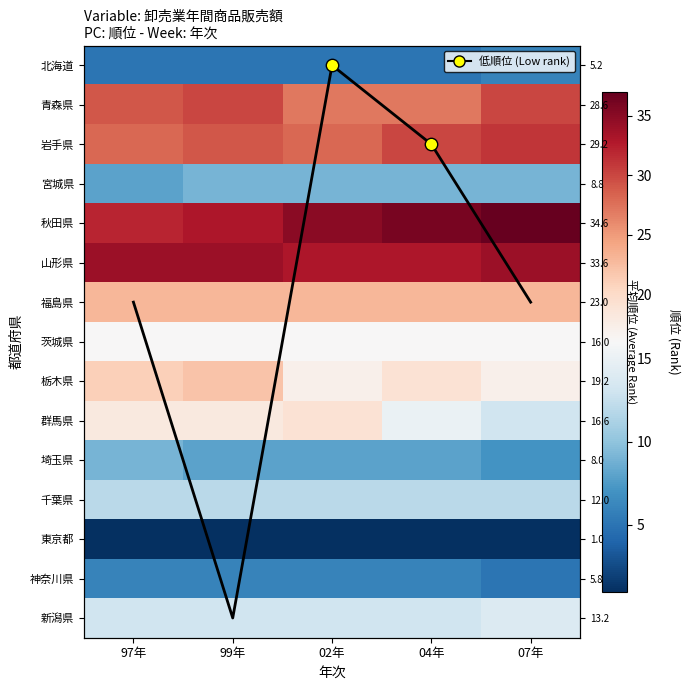

Is the value of 福島県 at 07年 greater than the value of 秋田県 at 97年?

No